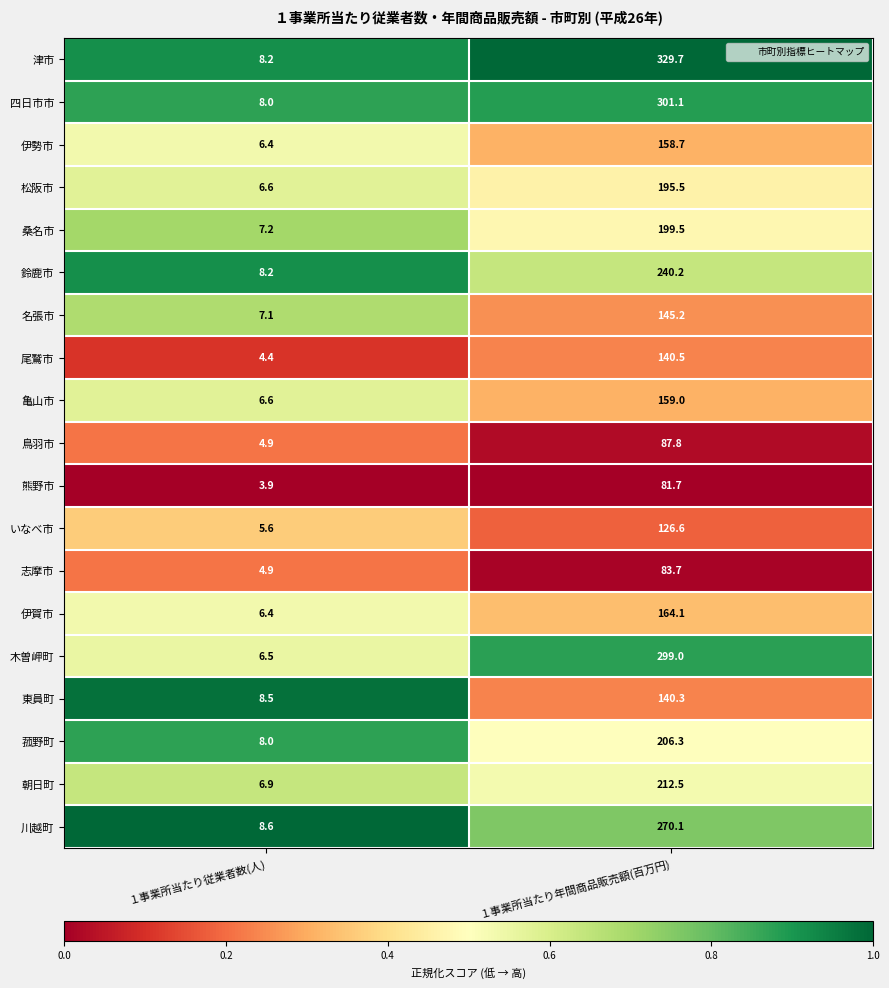

Which series has the largest range (max minus min)?

津市